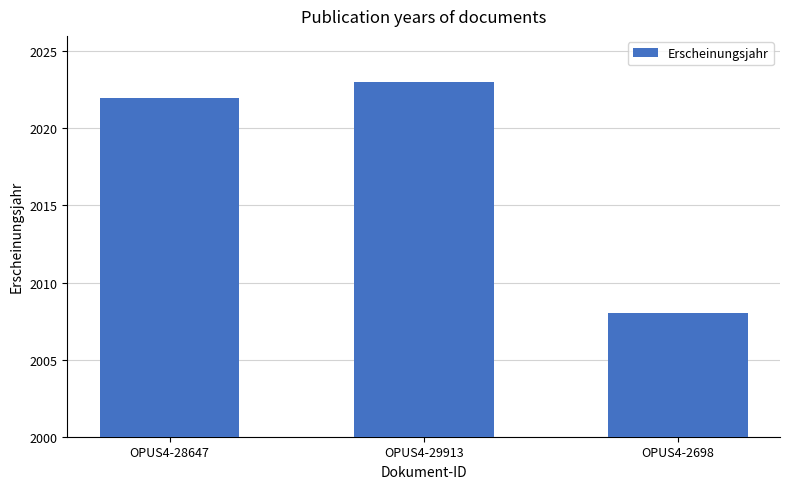

How many bars are there in total?

3